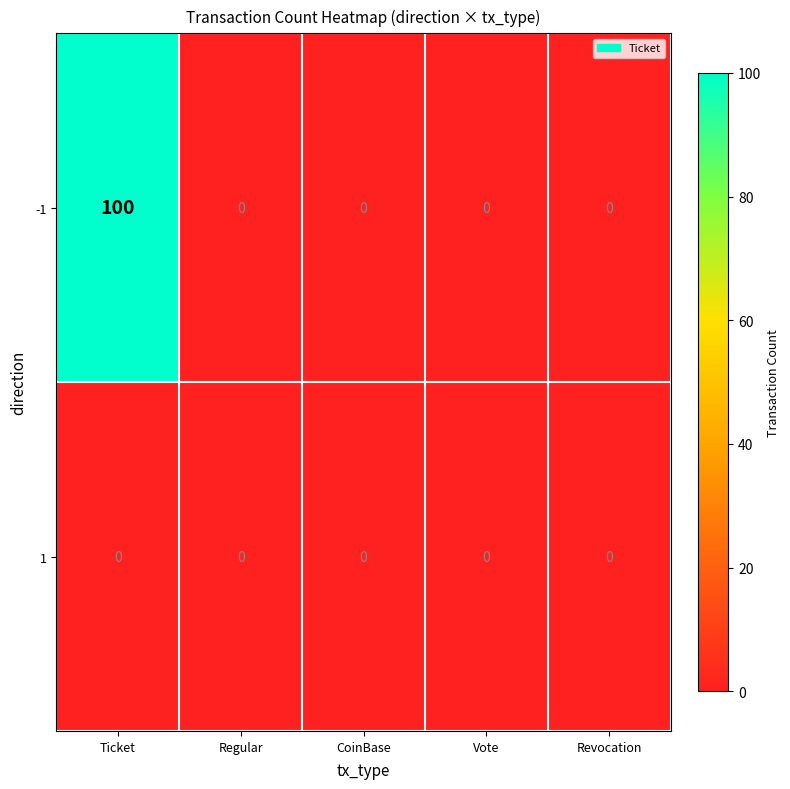

Reading left to right, extract all data points from this chart.

-1: Ticket=100	Regular=0	CoinBase=0	Vote=0	Revocation=0
1: Ticket=0	Regular=0	CoinBase=0	Vote=0	Revocation=0